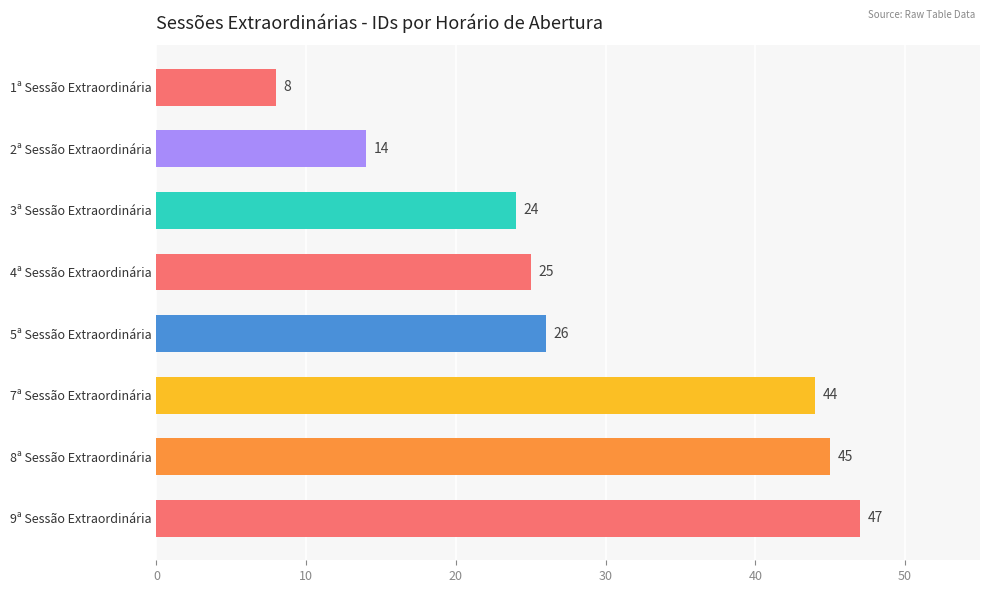

Are the bars horizontal?

Yes